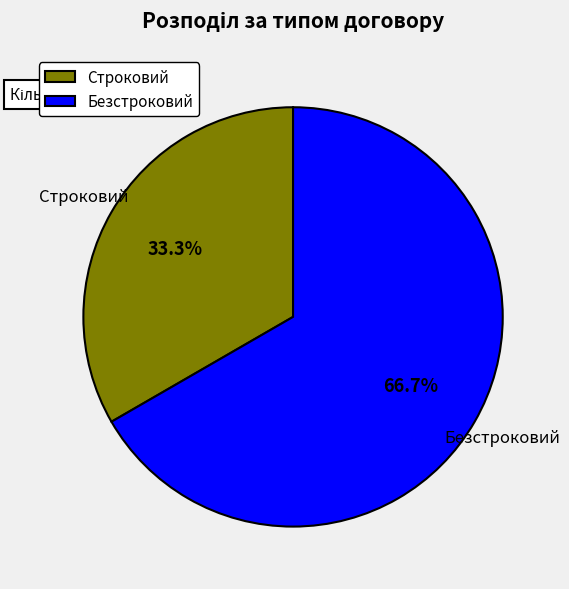

What is the majority slice?

Безстроковий